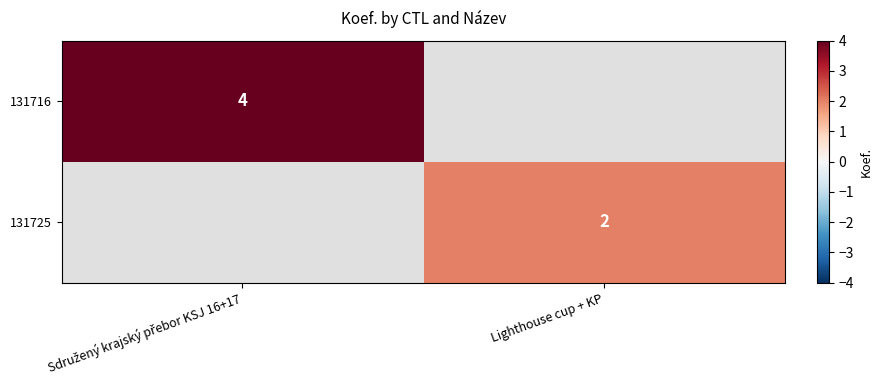

The value of 131725 at Lighthouse cup + KP is 2. True or false?

True